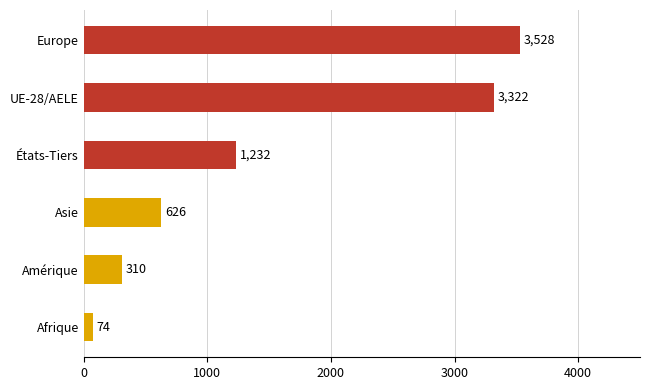

What is the change in value from Europe to Asie?

-2902